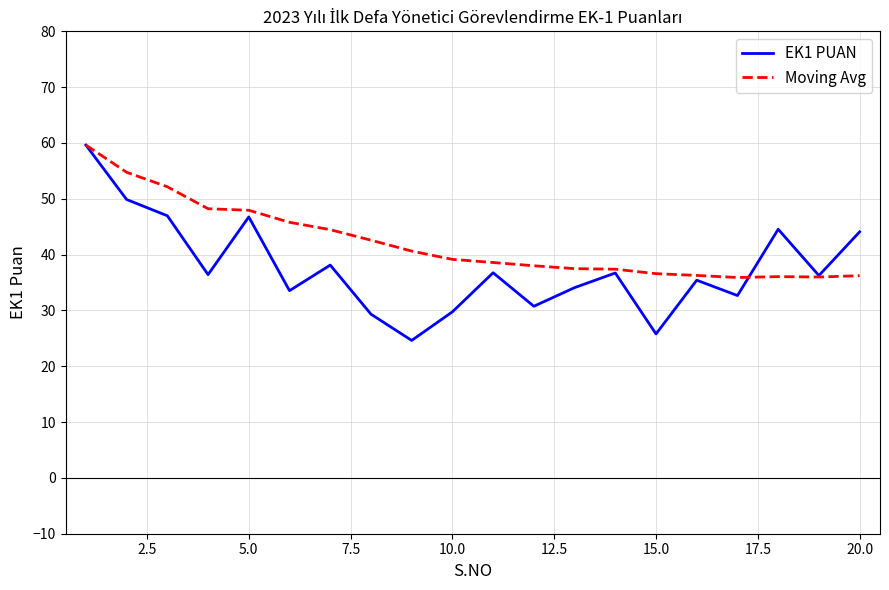

Which series has the widest spread of values?

EK1 PUAN